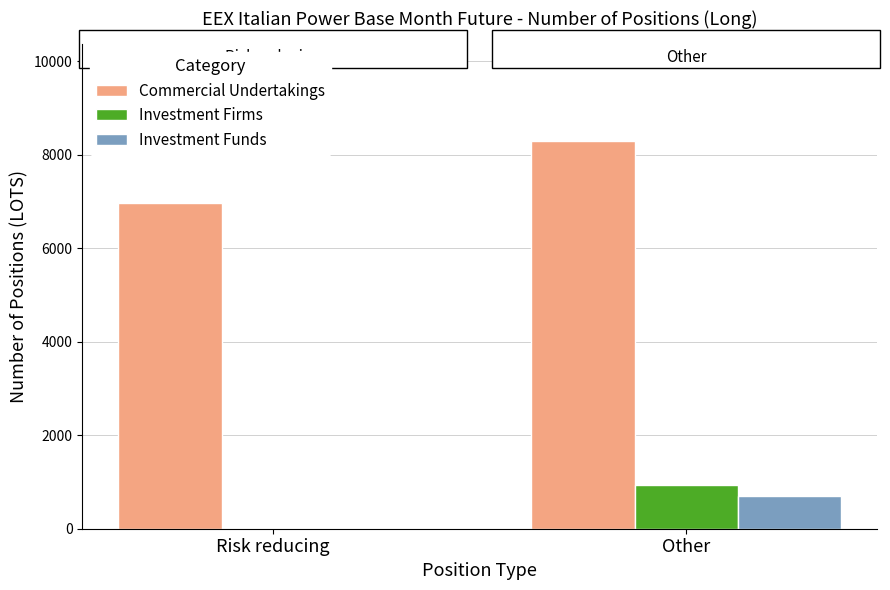

What is the total value across all series at Other?

9925.1